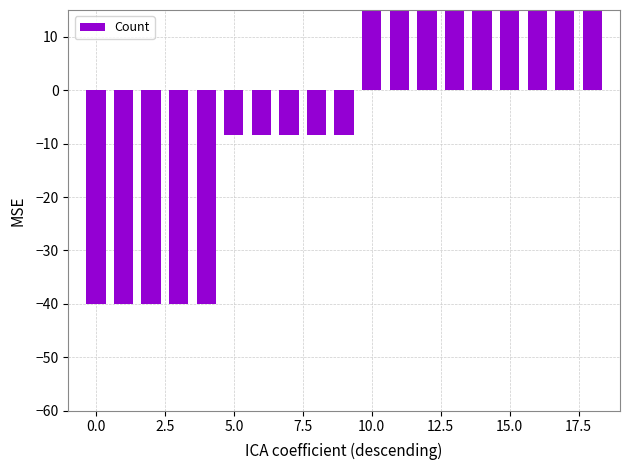

The chart shows a value of 23.3 at 12. True or false?

True